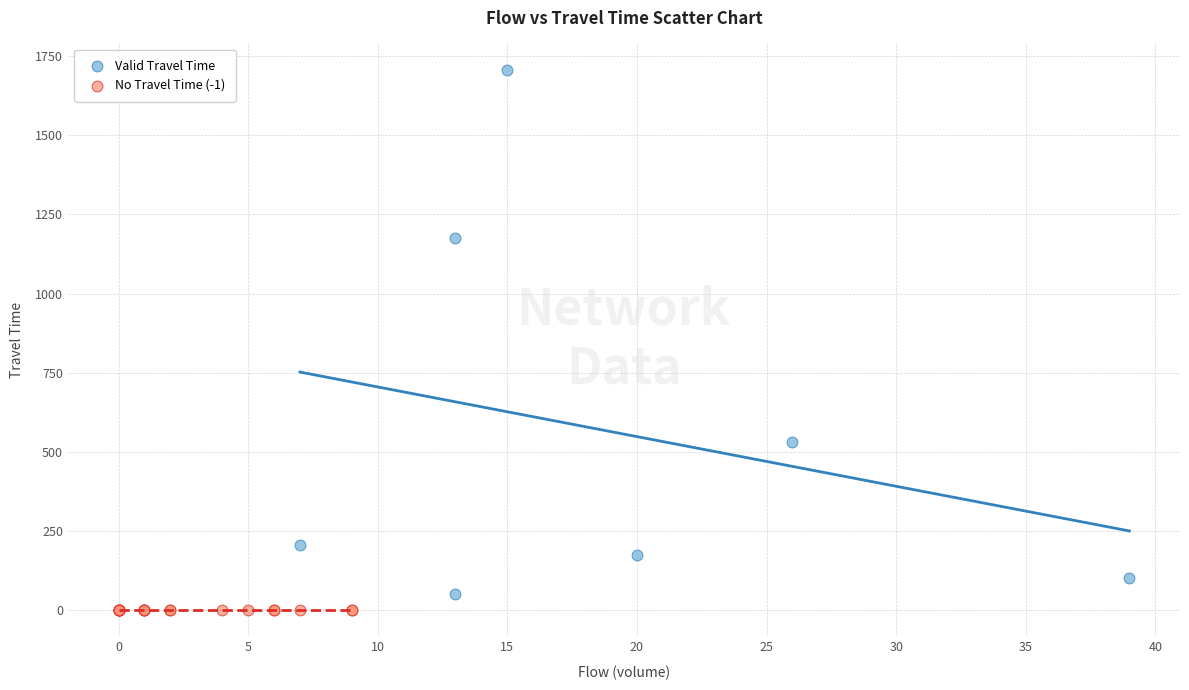

Which series reaches the minimum Y coordinate?

No Travel Time (-1)